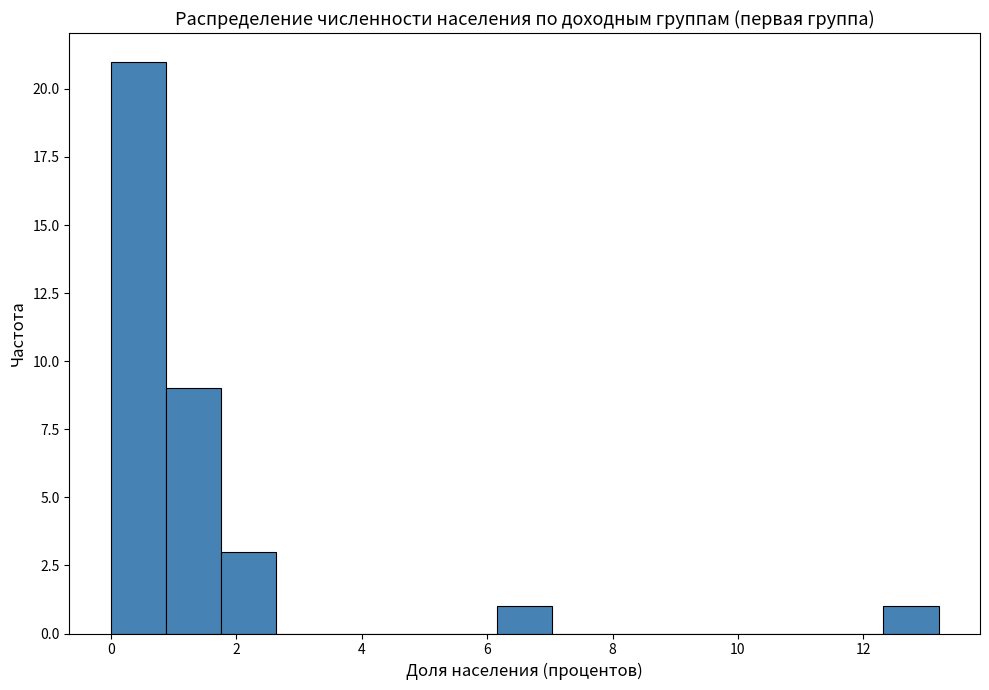

What is the height of the bar covering 12.32 to 13.20 on the x-axis? Neither the bar edges nor the heights are printed on the chart, so give them approximately, as read against the axes.

1